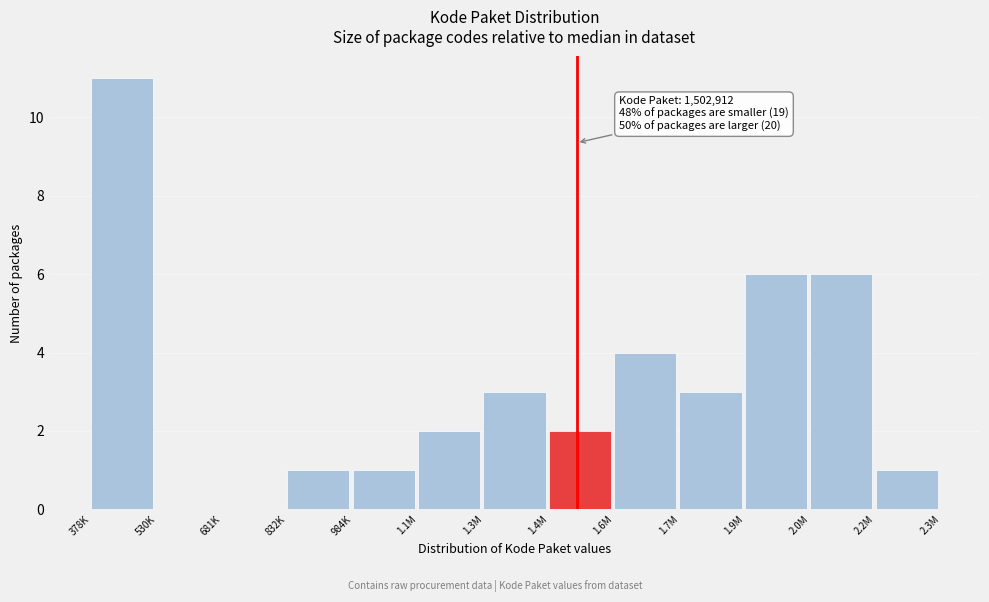

Reading left to right, list all the values displayed in this chart.

378K=11	530K=0	681K=0	832K=1	984K=1	1.1M=2	1.3M=3	1.4M=2	1.6M=4	1.7M=3	1.9M=6	2.0M=6	2.2M=1